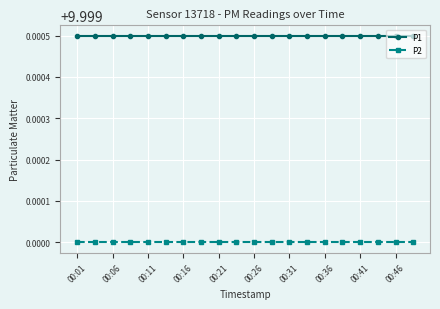

Does the chart display data point markers on the line(s)?

Yes